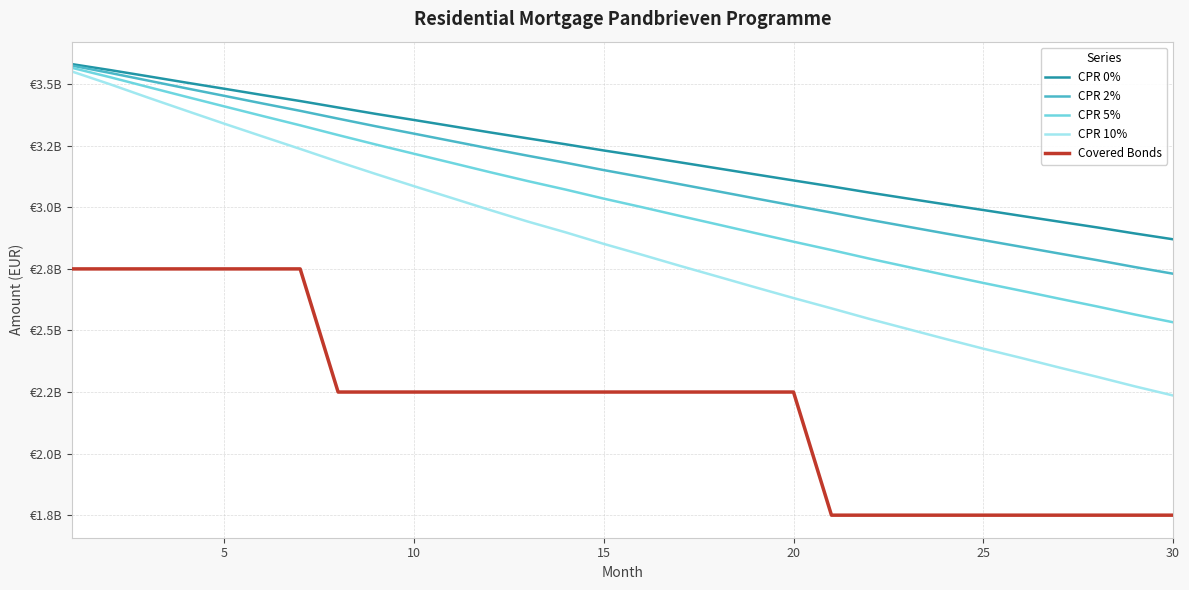

What are all the series names shown in the legend?

CPR 0%, CPR 2%, CPR 5%, CPR 10%, Covered Bonds